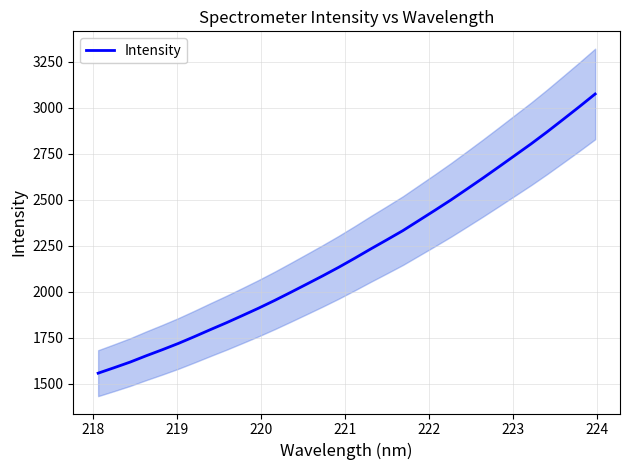

What is the difference between the maximum and second lowest values?

1486.9